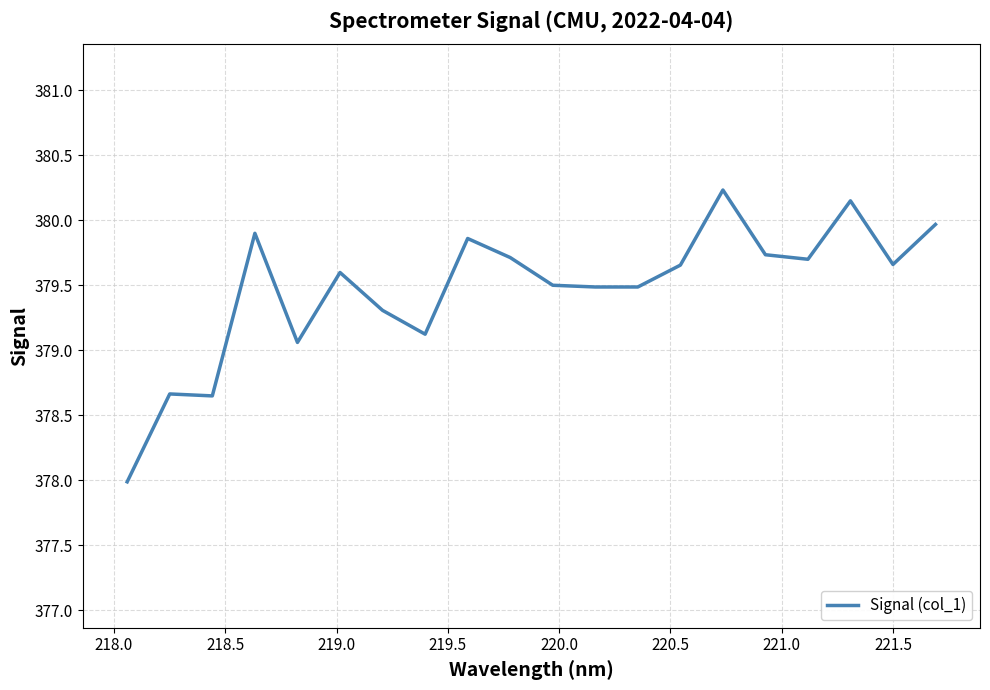

What is the difference between the maximum and minimum values?

2.2